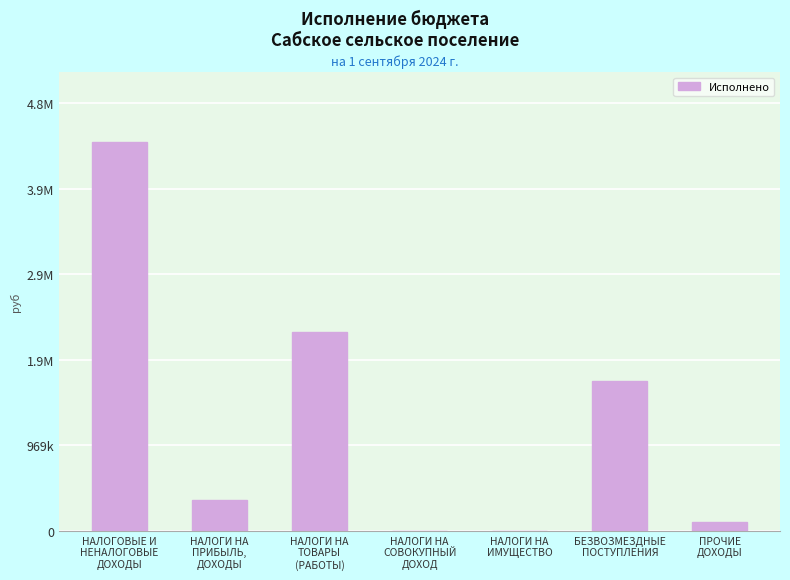

Is it true that the value at НАЛОГИ НА
ИМУЩЕСТВО is 0.0?

True